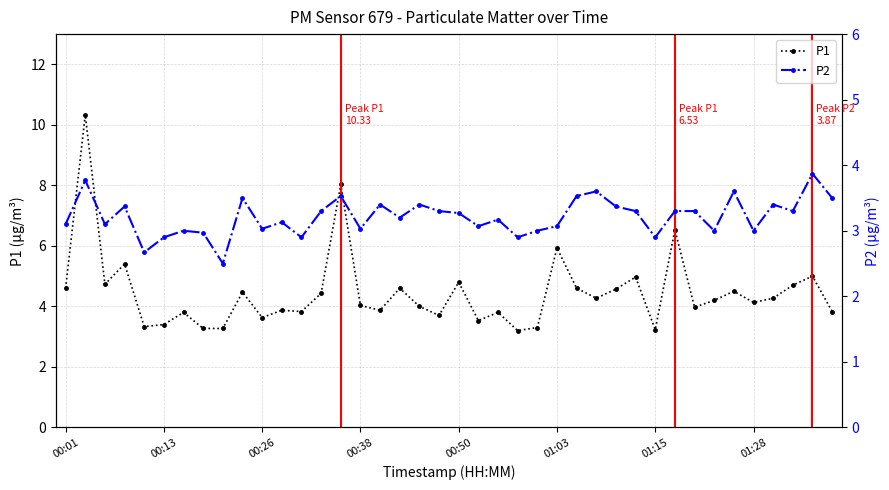

True or false: P1 has a value of 4.7 at 00:13.

False